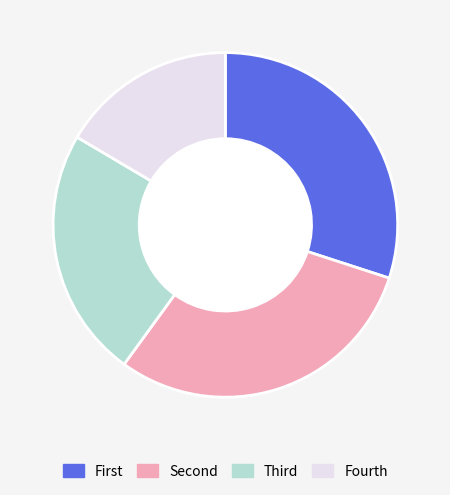

Does any single category account for the majority?

No